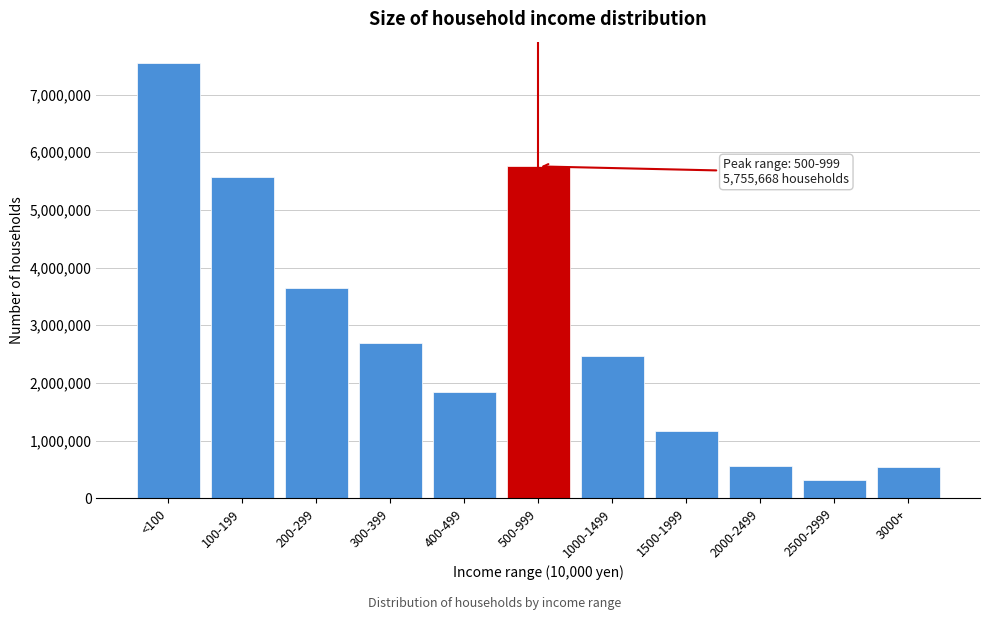

What is the sum of all values?

32133205